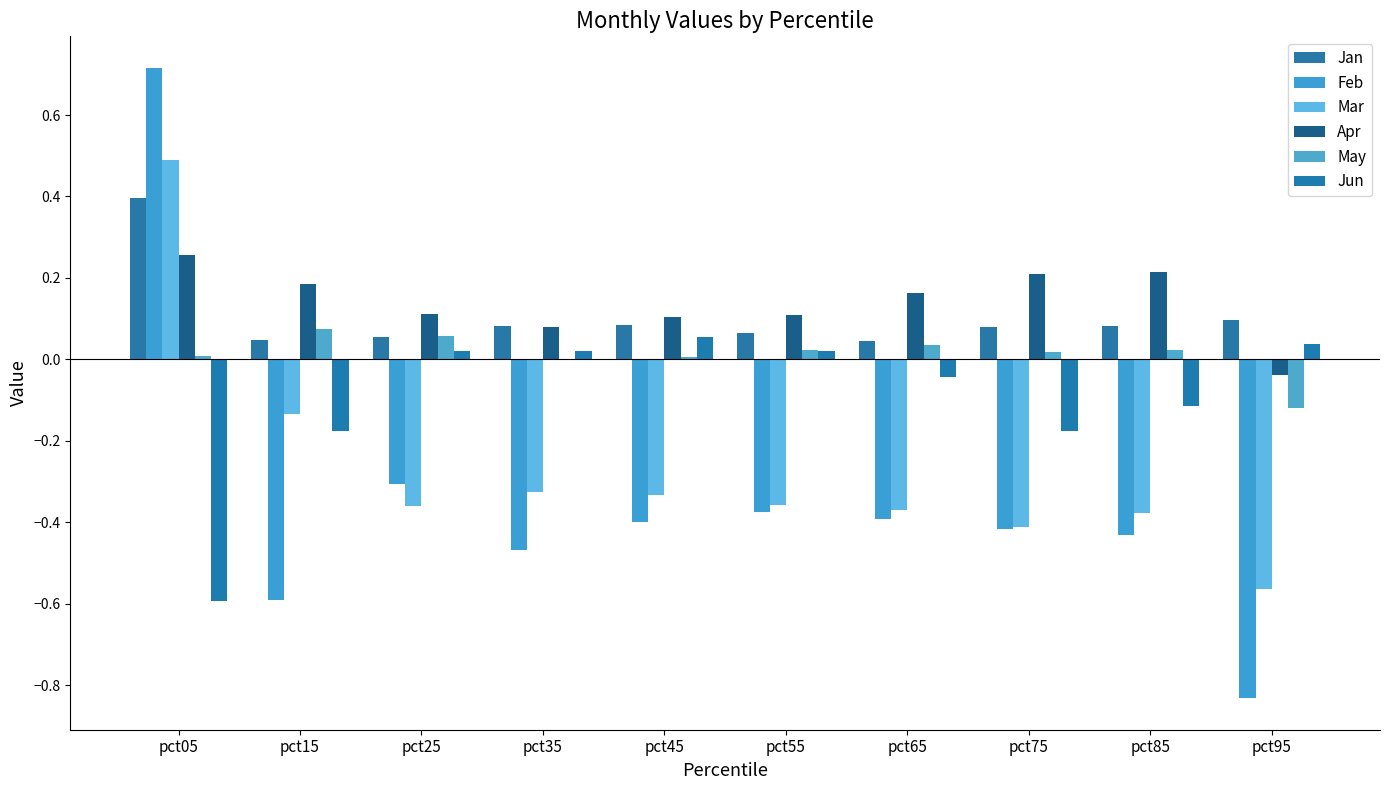

How many series are shown in this chart?

6